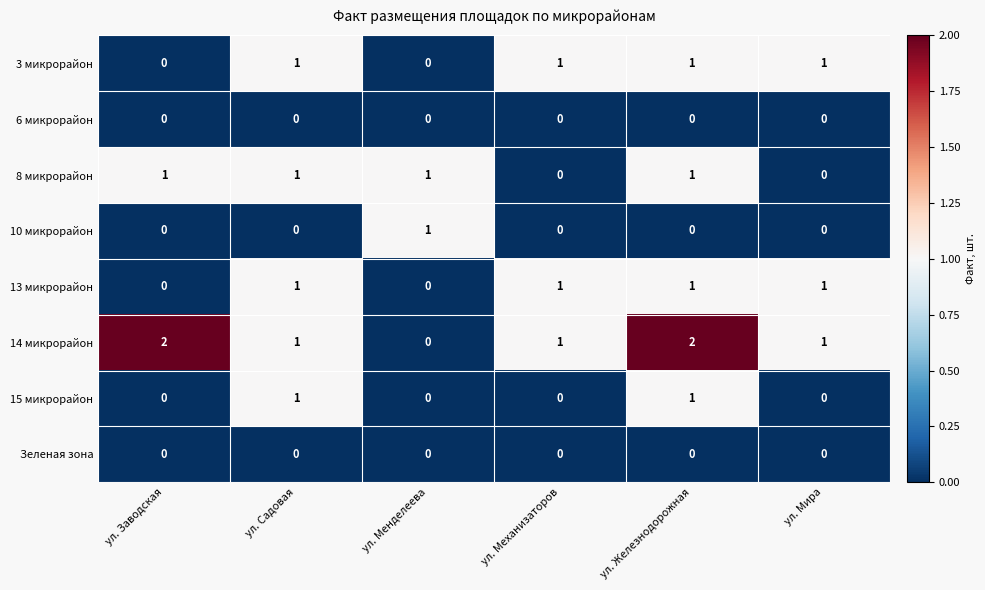

Which category has the highest value in the 10 микрорайон series?

ул. Менделеева